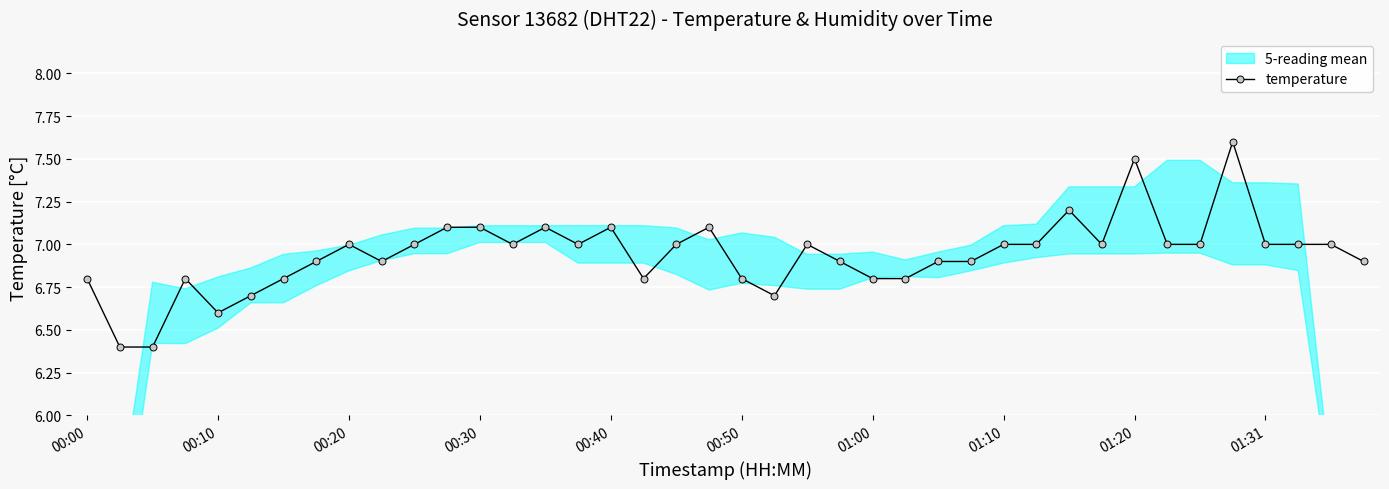

What is the minimum value shown in the chart?

6.4